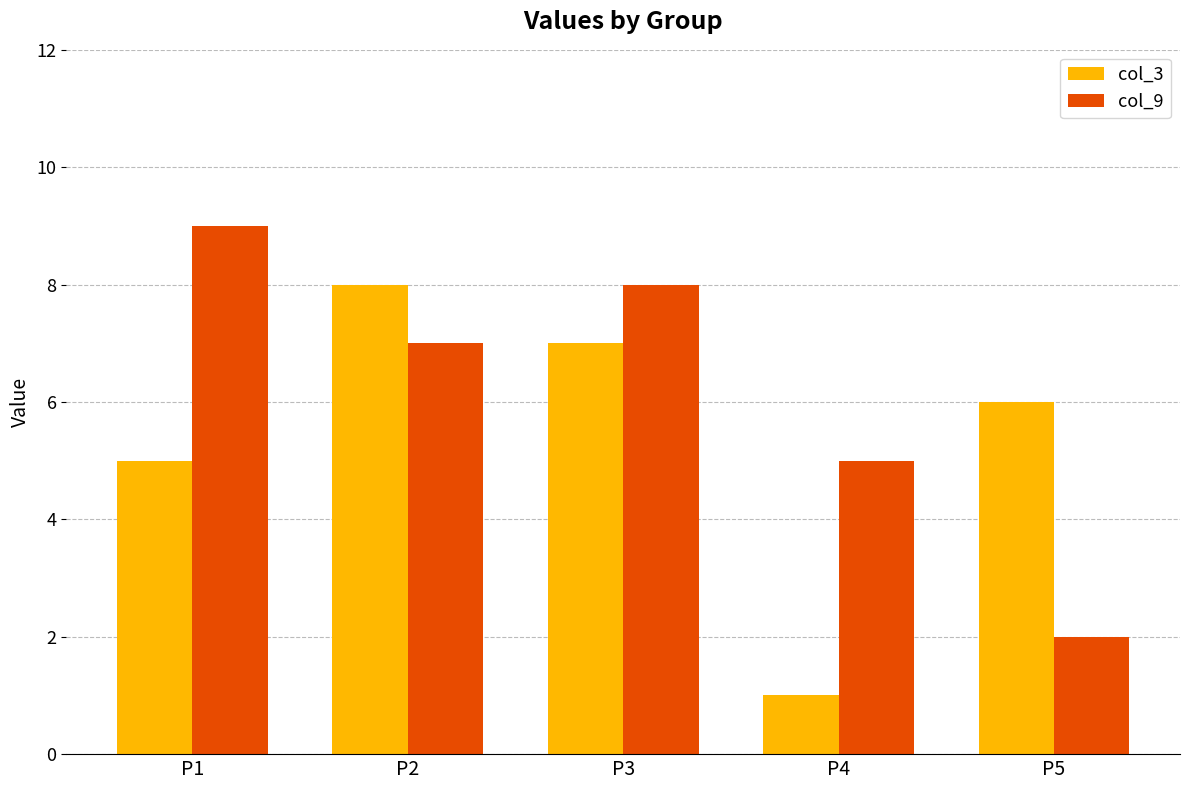

What is the spread (max minus min) of values at P4?

4